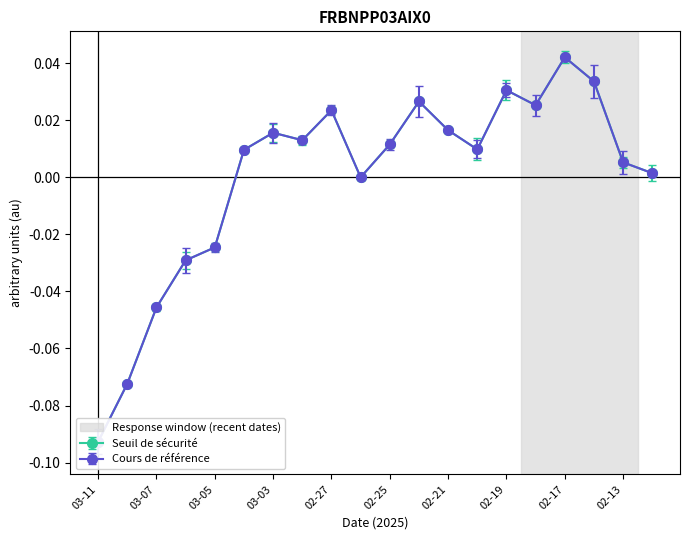

At which category does the chart reach its peak across all series?

02-17